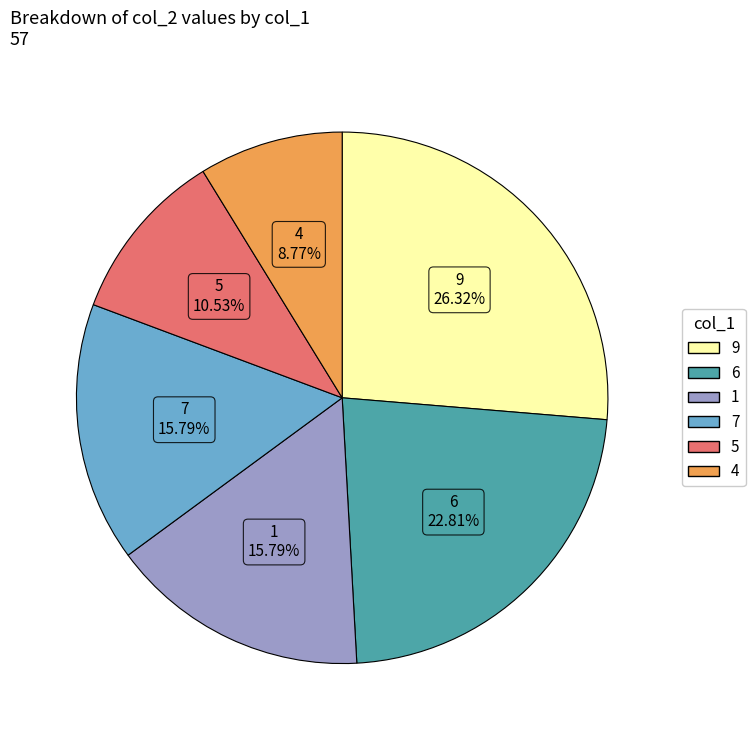

Is there any slice that represents more than half of the pie?

No